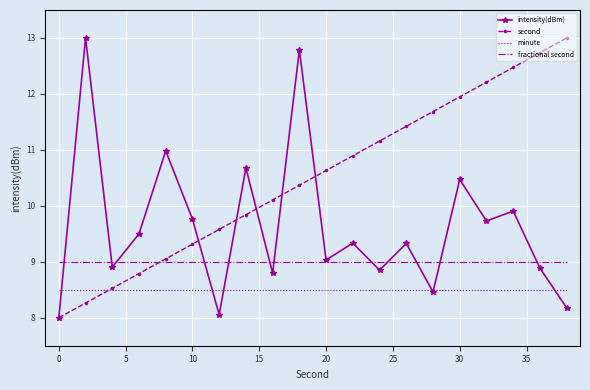

What is the minimum value shown in the chart?

8.0